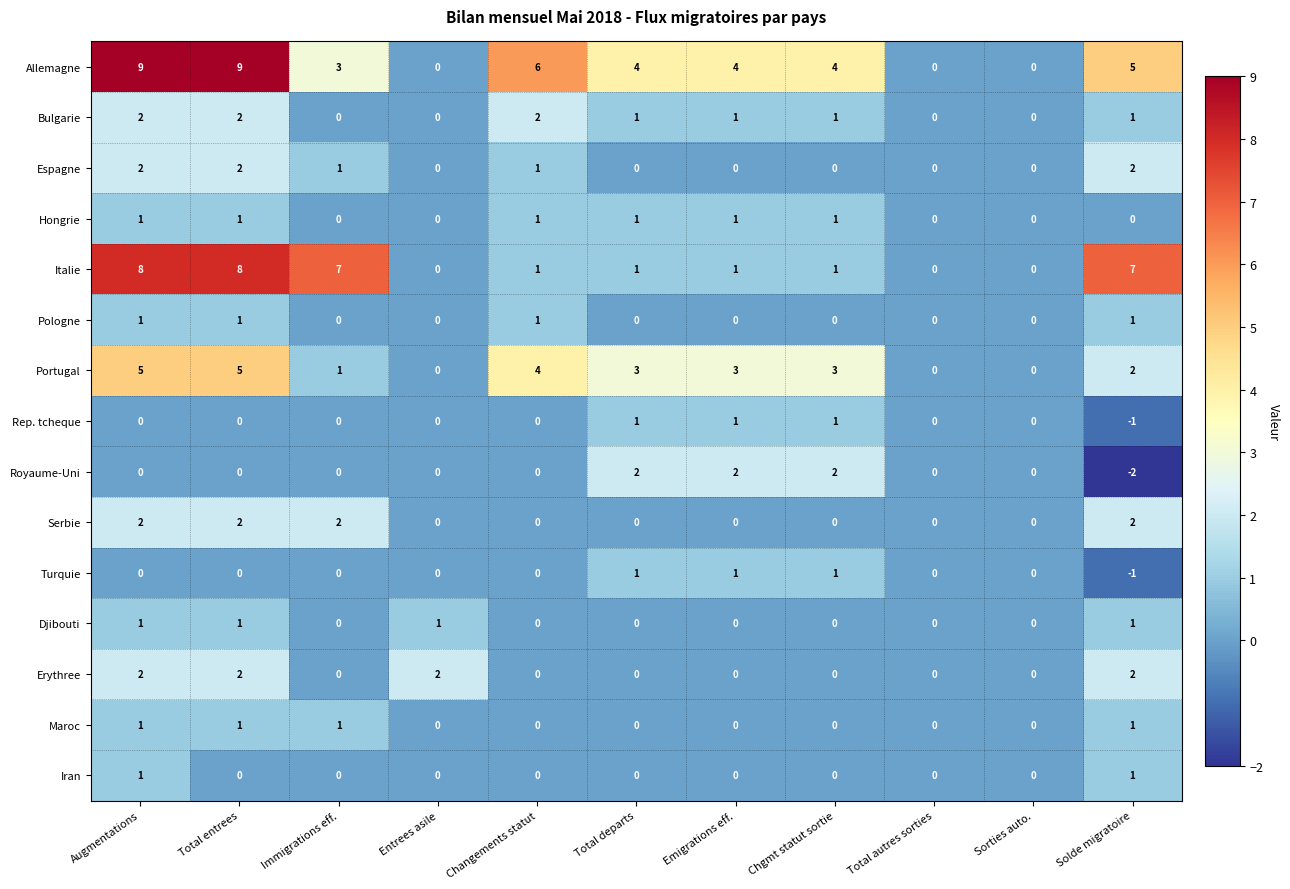

Which series changed the most between Entrees asile and Total departs?

Allemagne